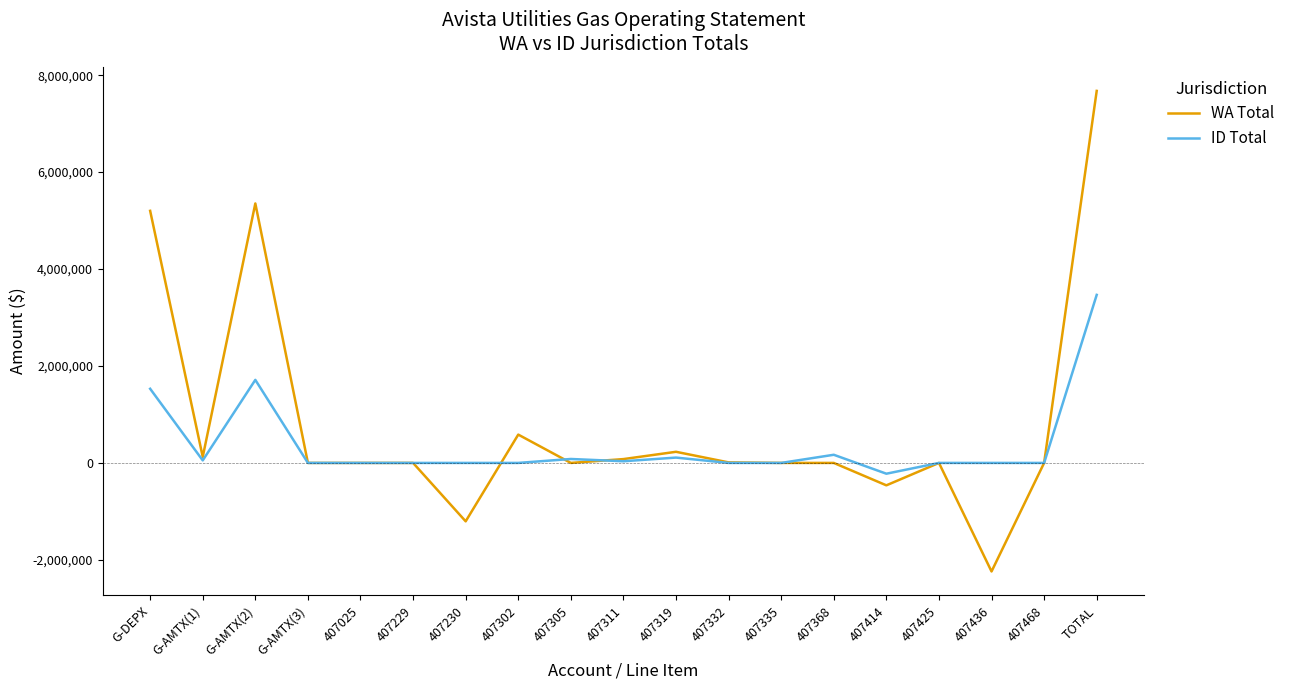

At how many categories does at least one series exceed 5900457?

1